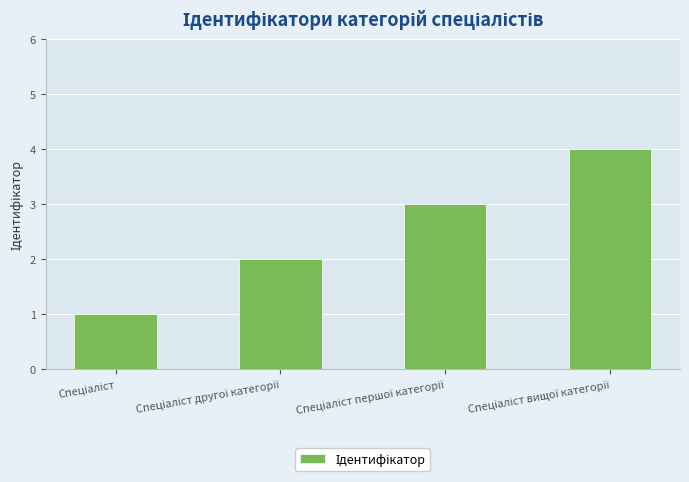

What is the maximum value shown in the chart?

4